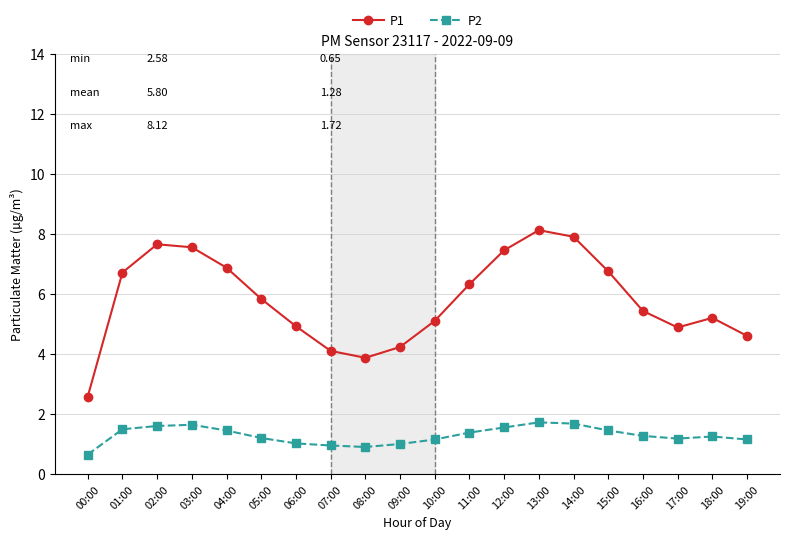

True or false: P1 and P2 cross at least once.

False